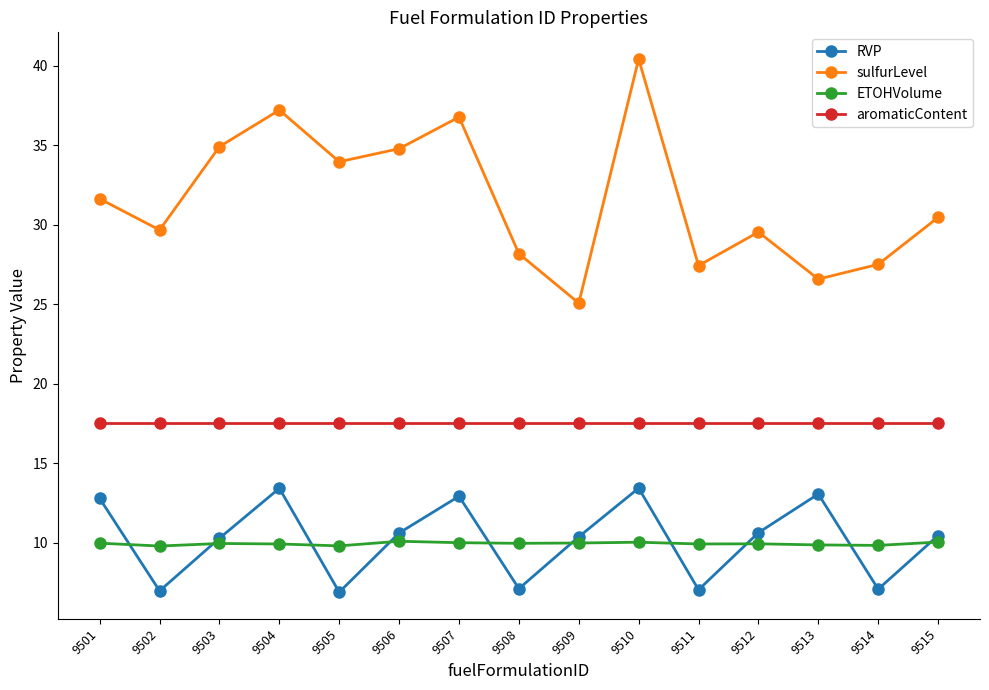

At which category does the chart reach its peak across all series?

9510